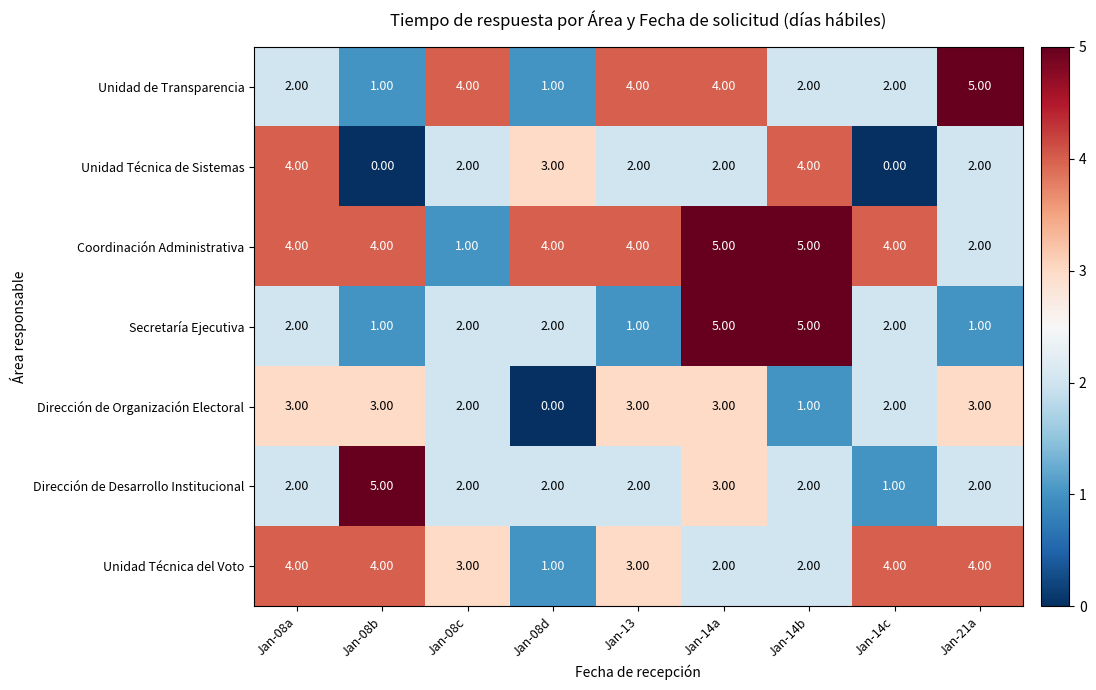

What is the sum of all Coordinación Administrativa values?

33